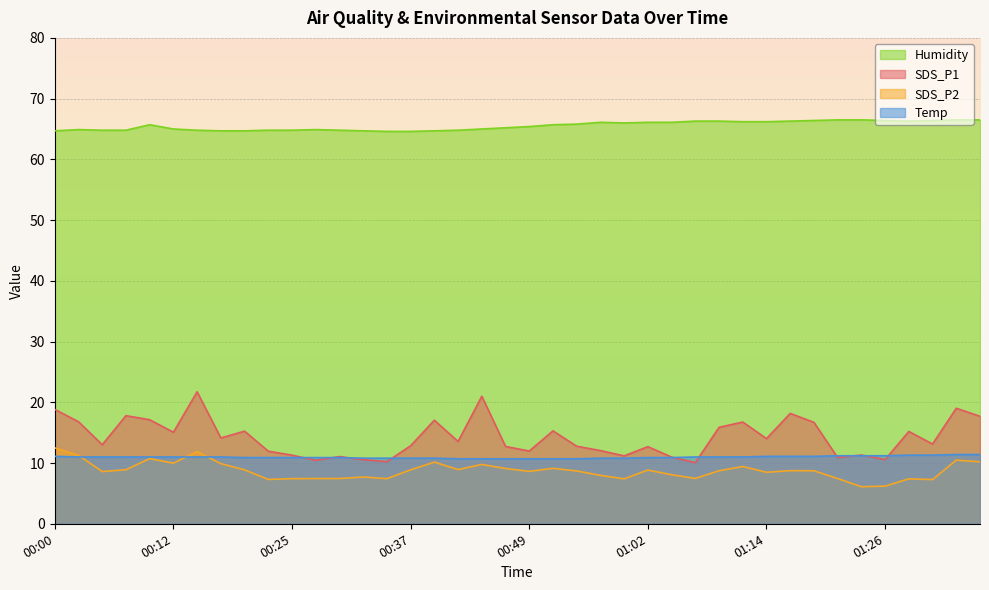

What is the average value of the Temp series?

11.0